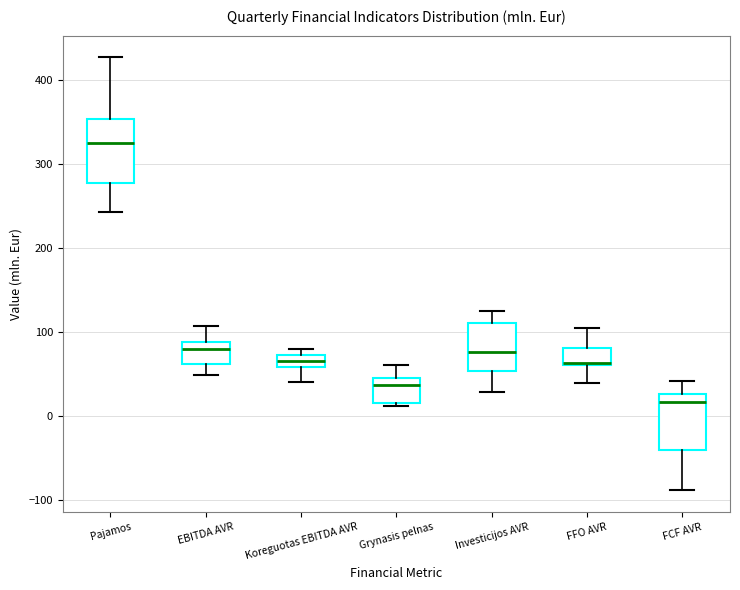

Which box has the highest median line?

Pajamos